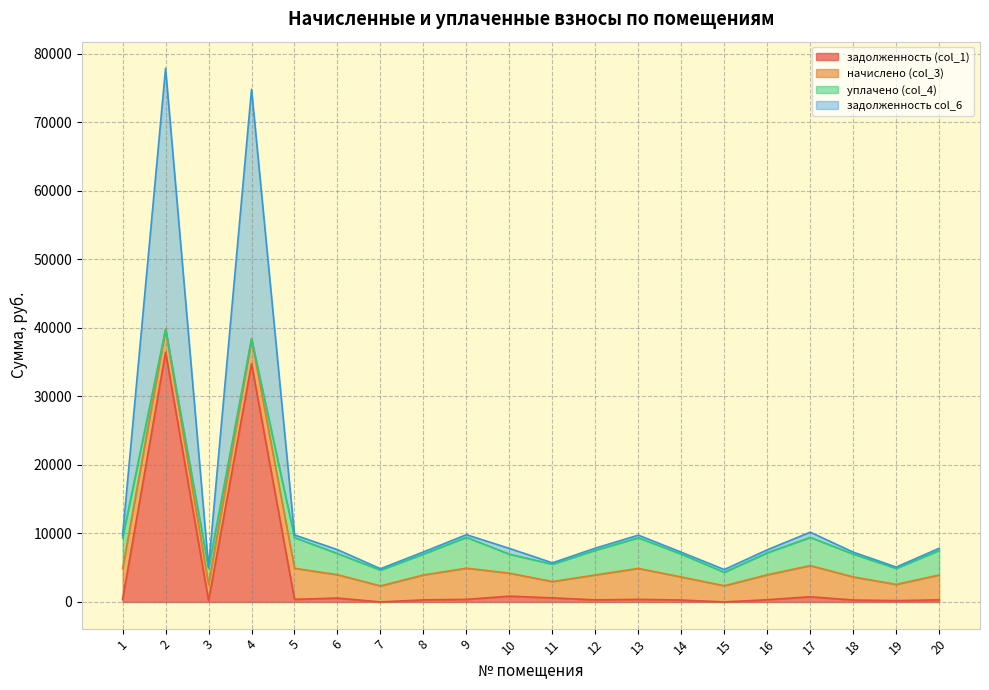

What are all the series names shown in the legend?

задолженность (col_1), начислено (col_3), уплачено (col_4), задолженность col_6